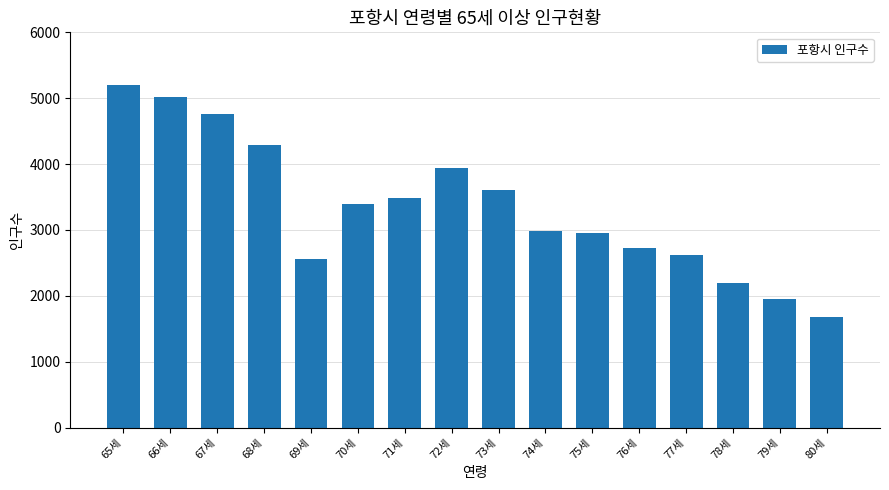

What position from the left is 77세?

13